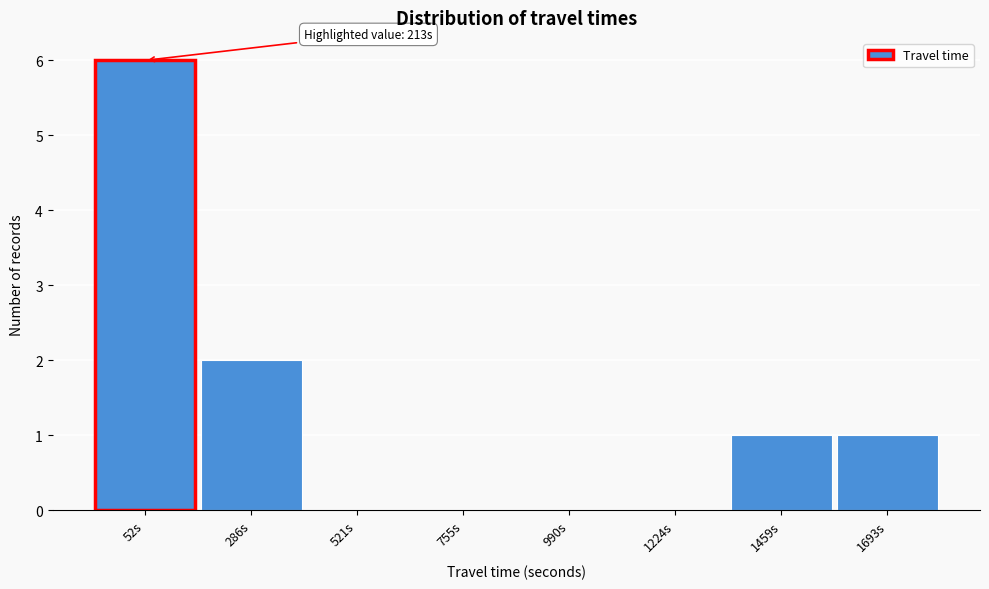

Reading right to left, list all the values displayed in this chart.

1693s=1	1459s=1	1224s=0	990s=0	755s=0	521s=0	286s=2	52s=6